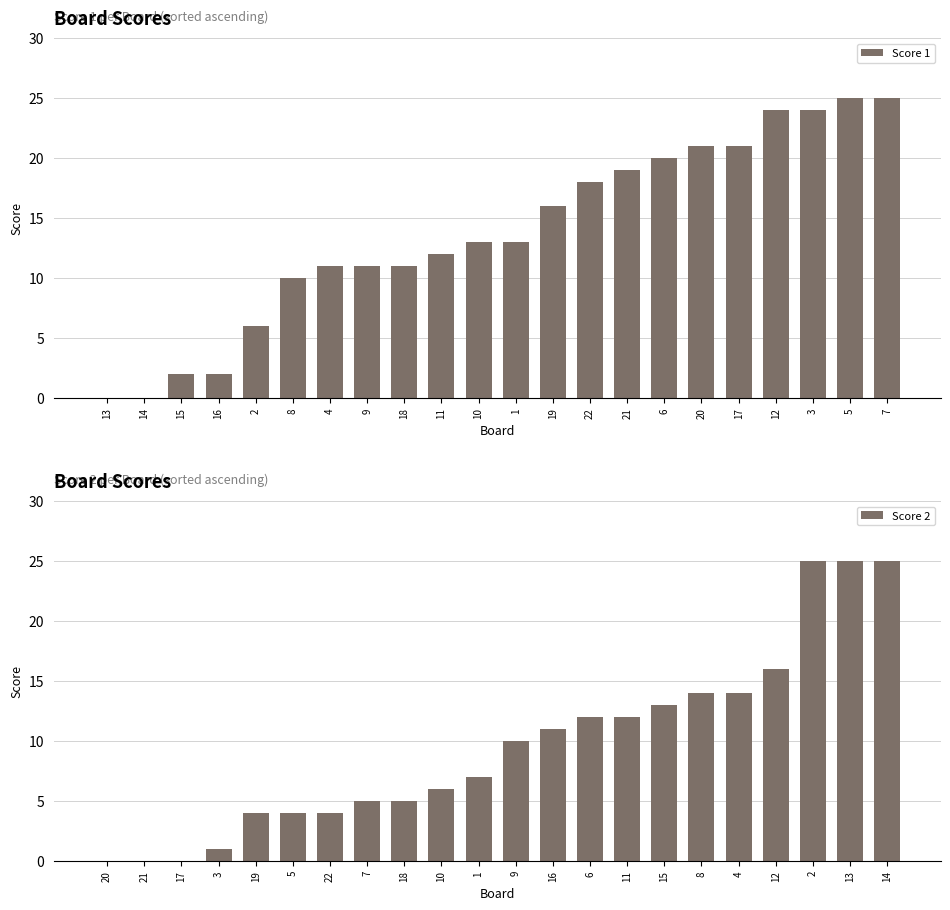

What is the approximate value of Score 1 at 7?

25